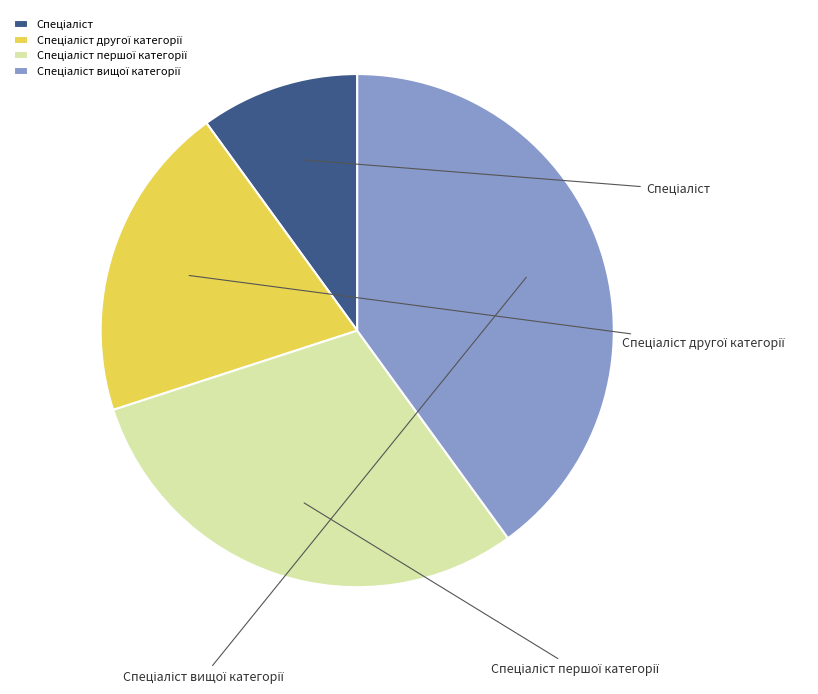

To the nearest percent, what is the average slice percentage?

25%